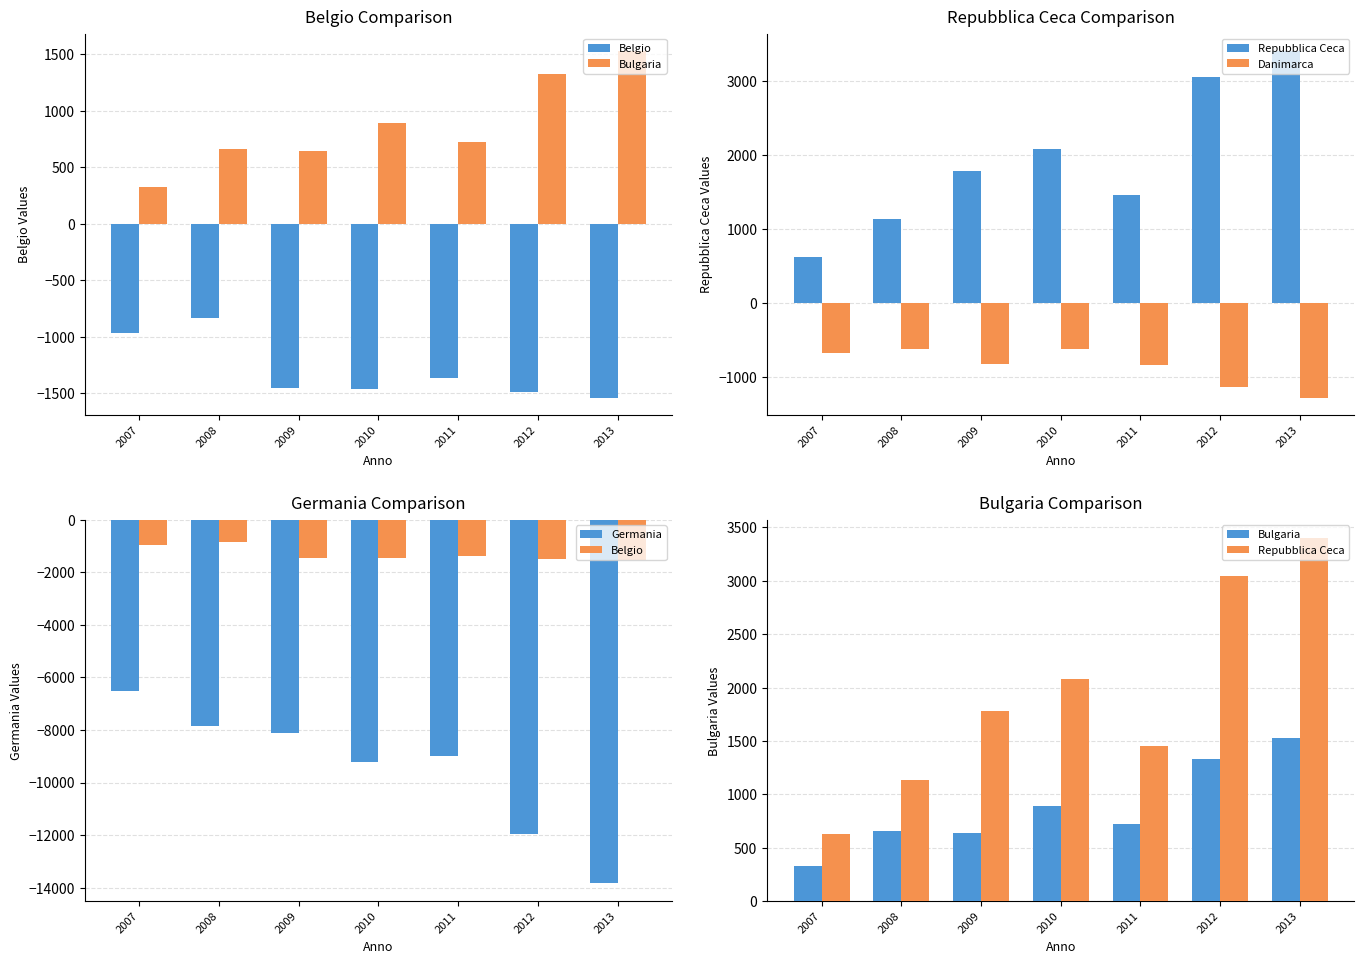

At which label is Danimarca closest to -946?

2011